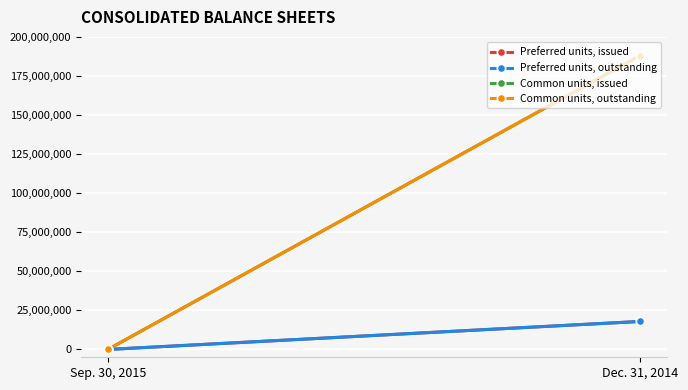

What position from the right is Sep. 30, 2015?

2